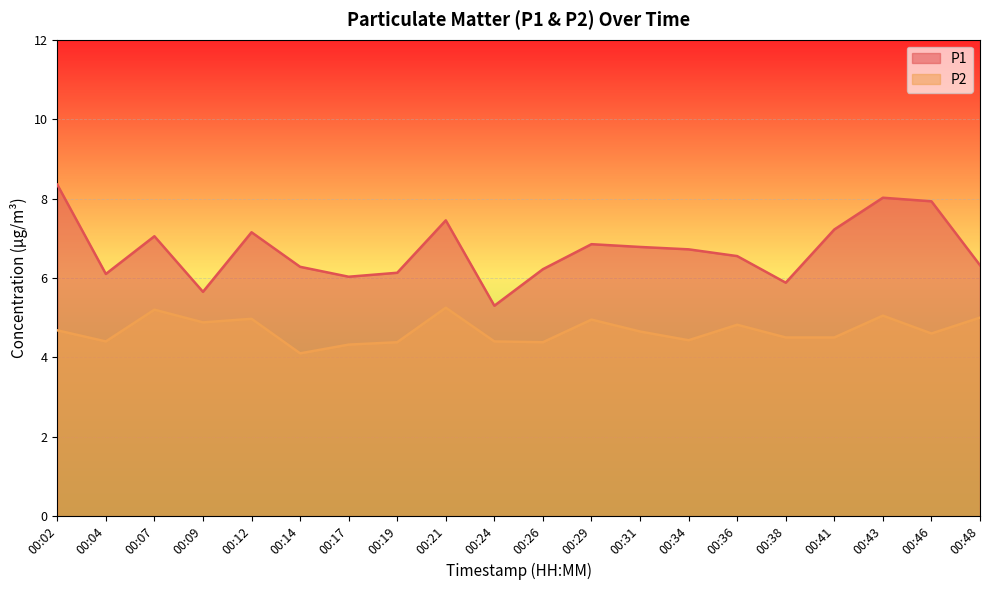

At how many categories does at least one series exceed 6?

17